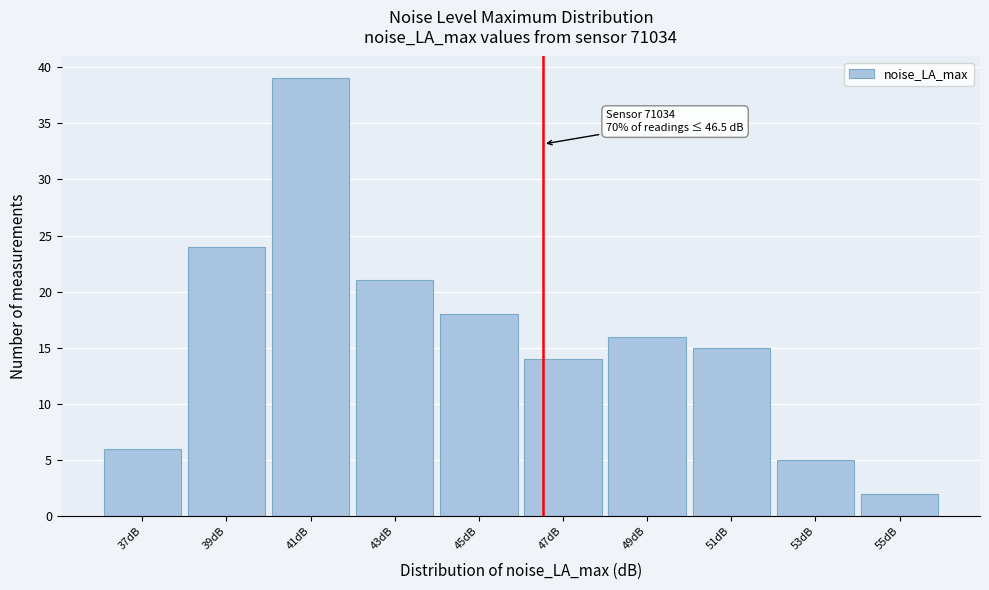

Which range on the x-axis has the tallest bar?

40 to 42